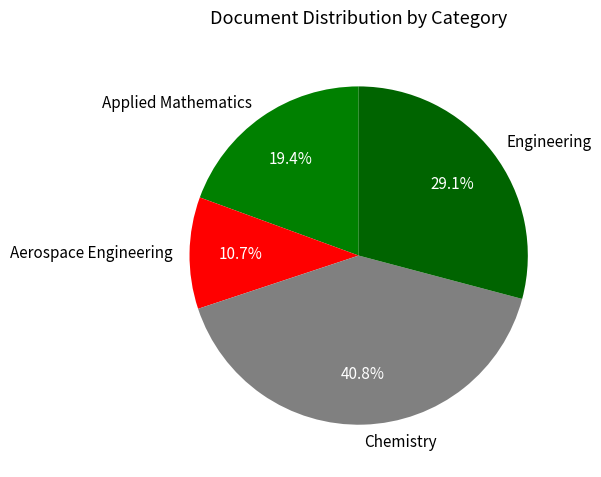

To the nearest percent, what portion does Aerospace Engineering represent?

11%